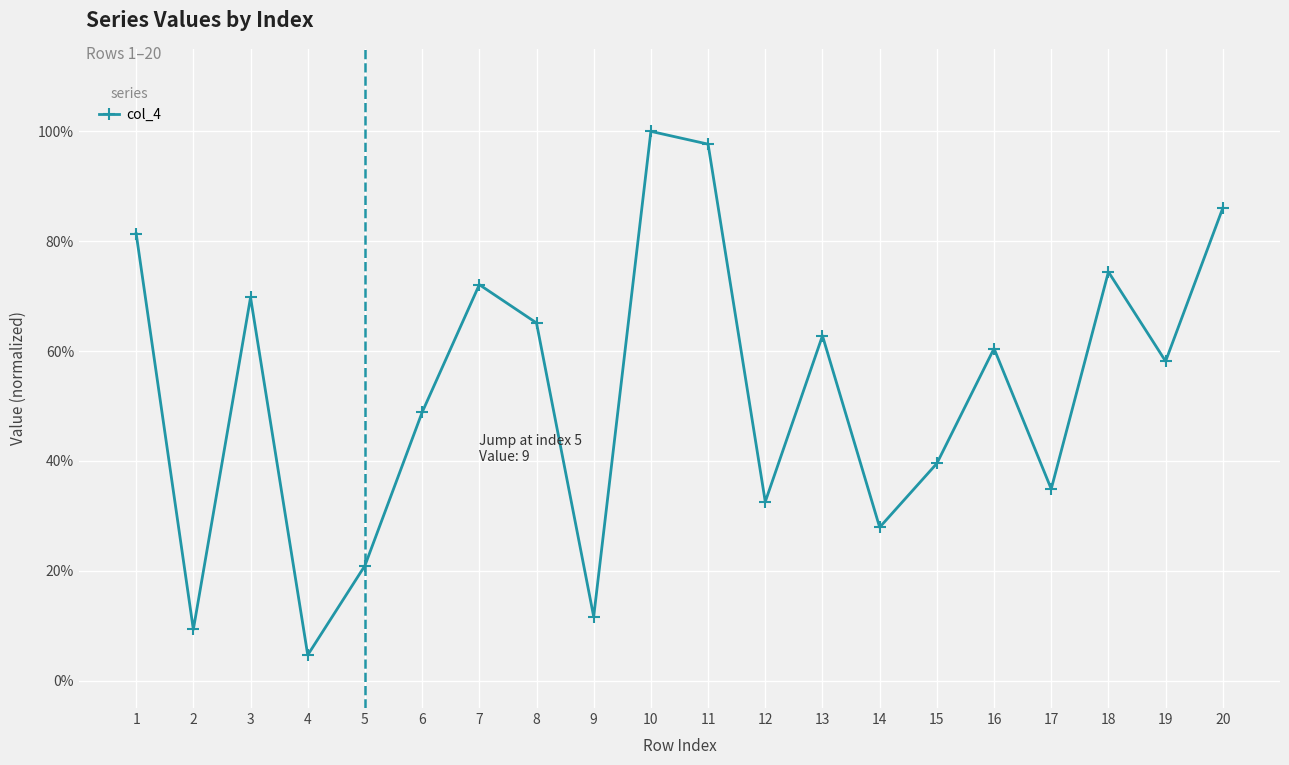

Reading left to right, what are all the values shown in this chart?

0.8	0.1	0.7	0.0	0.2	0.5	0.7	0.7	0.1	1.0	1.0	0.3	0.6	0.3	0.4	0.6	0.3	0.7	0.6	0.9